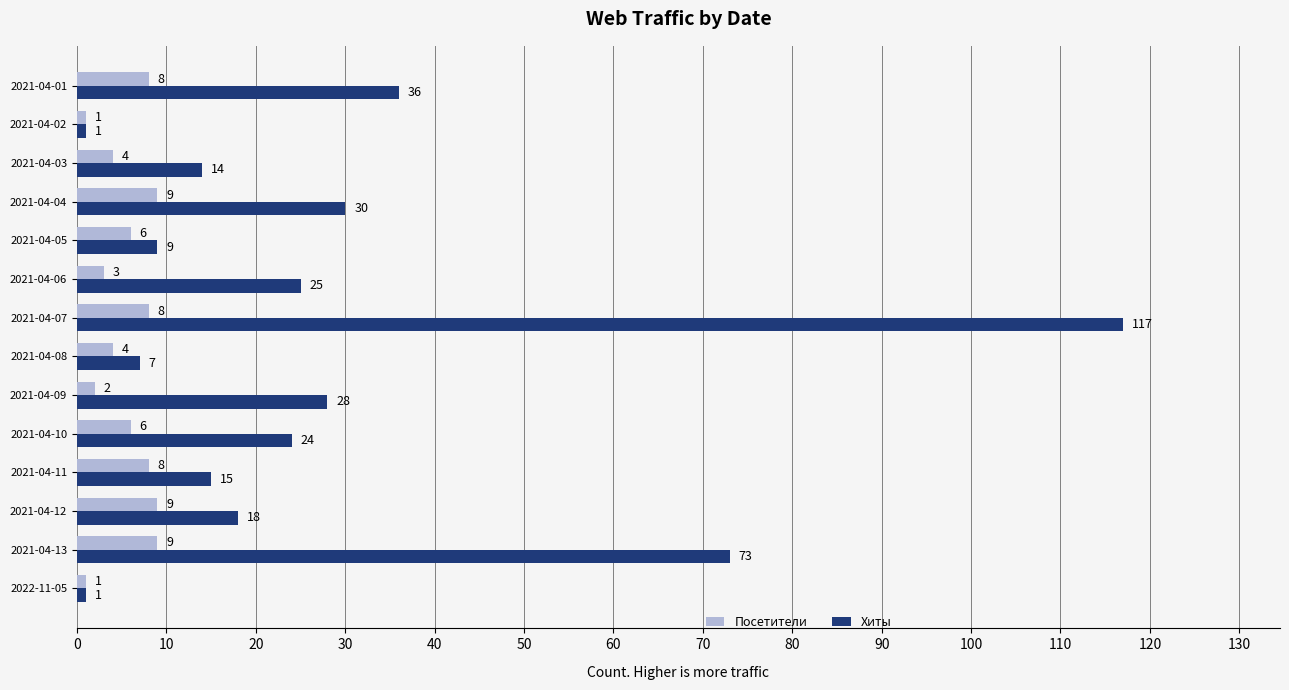

How many distinct data groups are displayed?

2